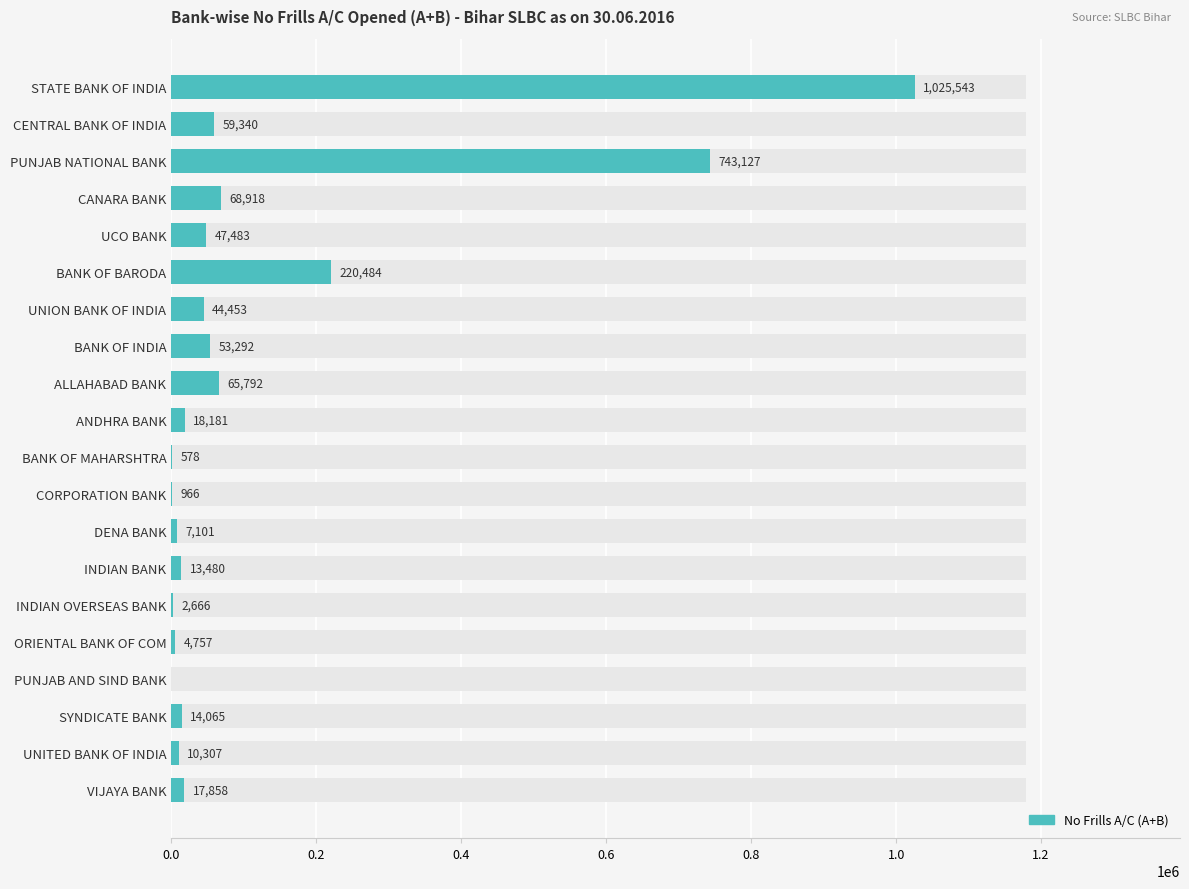

Reading left to right, list all the values displayed in this chart.

1025543	59340	743127	68918	47483	220484	44453	53292	65792	18181	578	966	7101	13480	2666	4757	0	14065	10307	17858